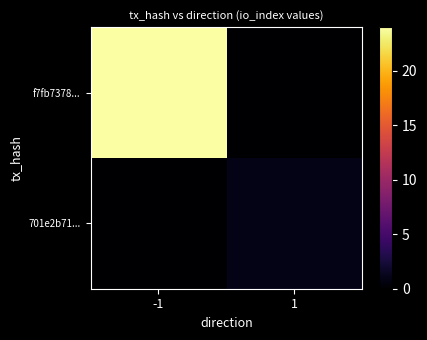

List the series in order of their overall mean, lowest first.

701e2b71..., f7fb7378...